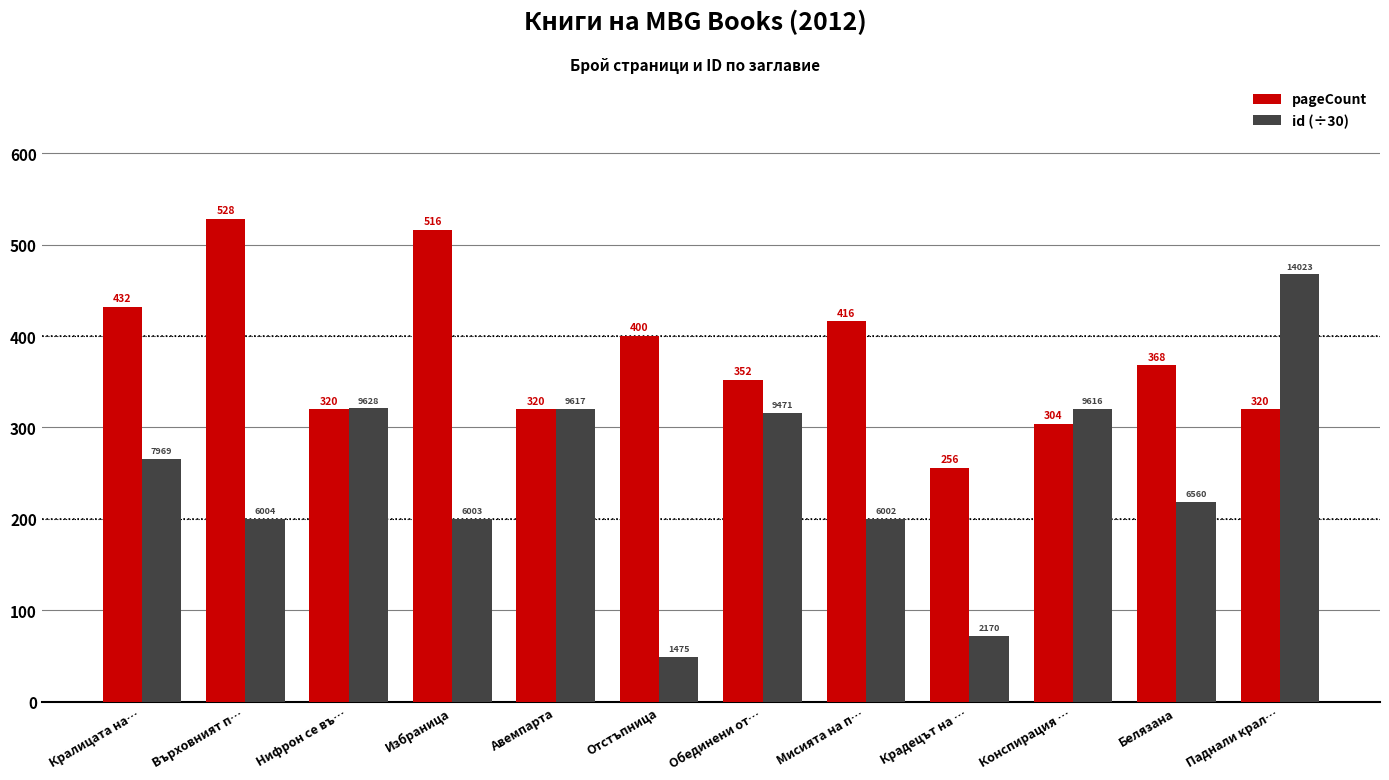

Rank the series at Нифрон се въ… from lowest to highest value.

pageCount, id (÷30)